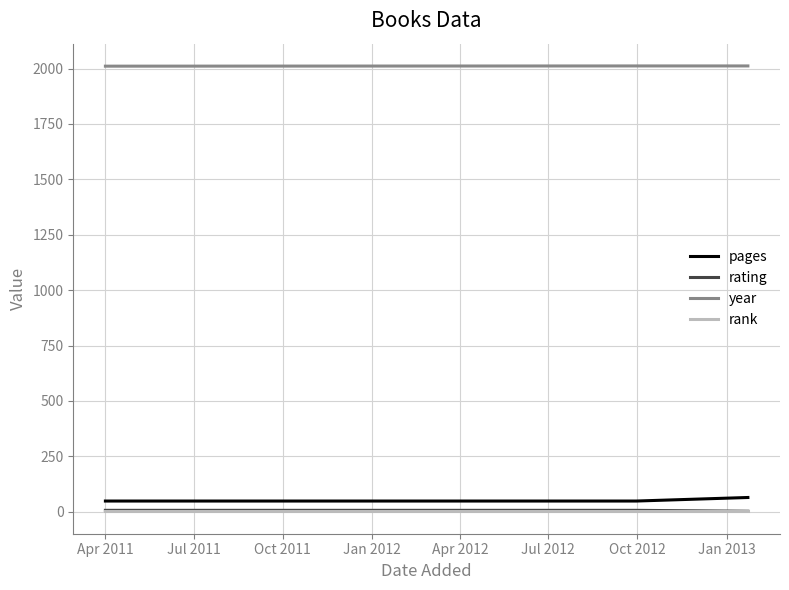

Which series has the largest total across all categories?

year